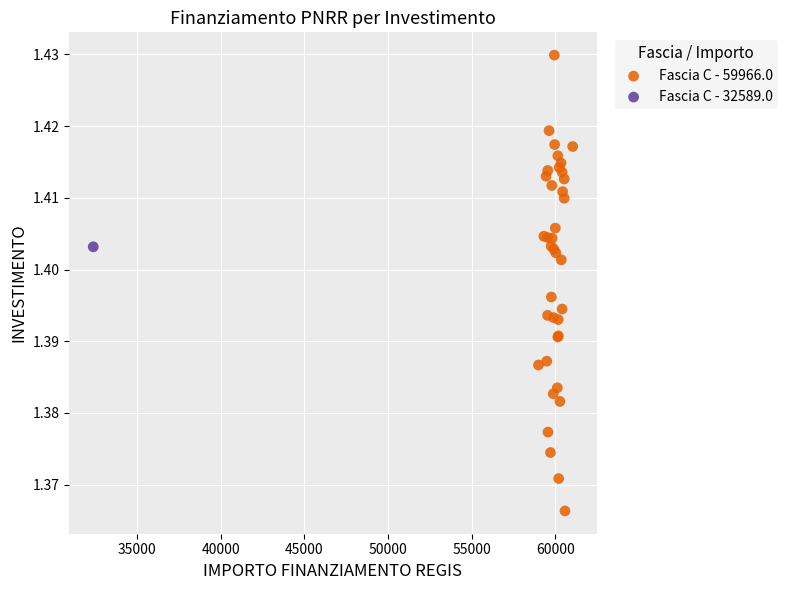

What are all the series names shown in the legend?

Fascia C - 59966.0, Fascia C - 32589.0